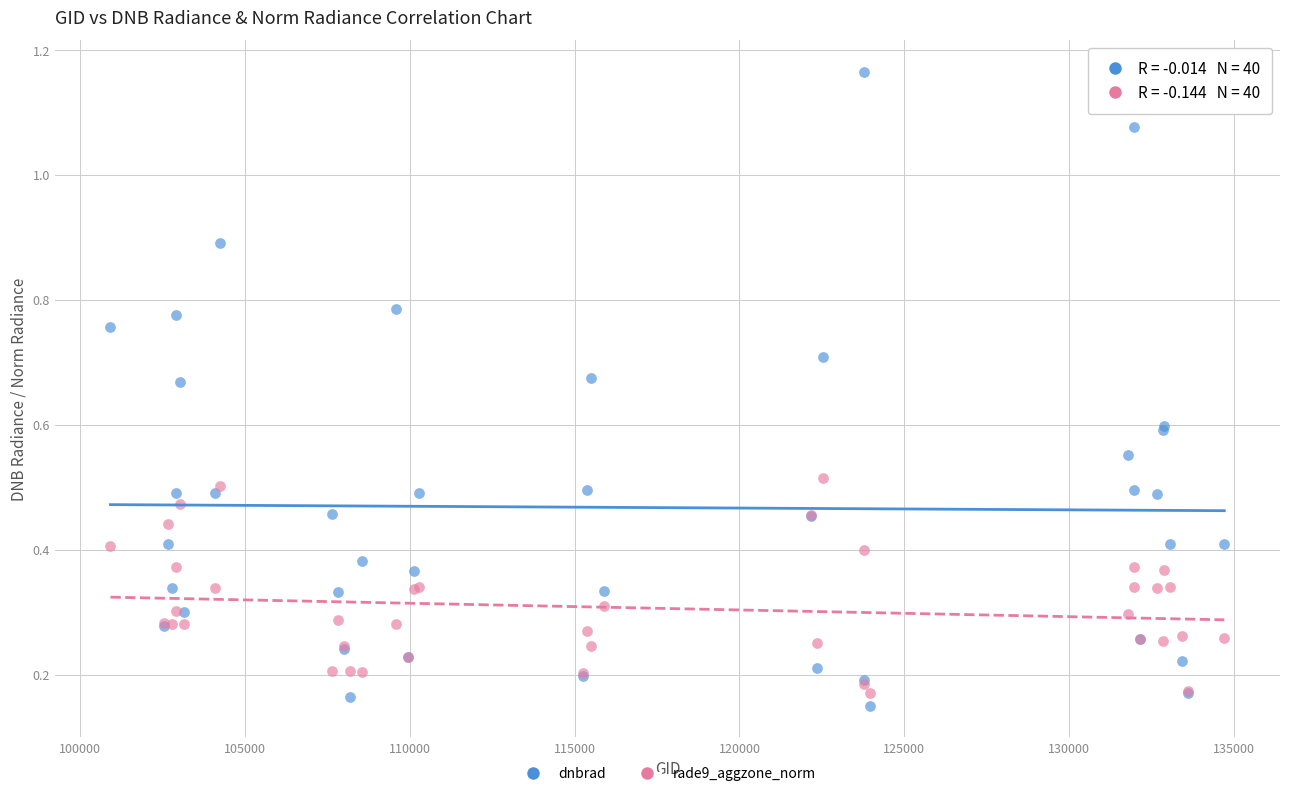

Which series reaches the minimum Y coordinate?

dnbrad